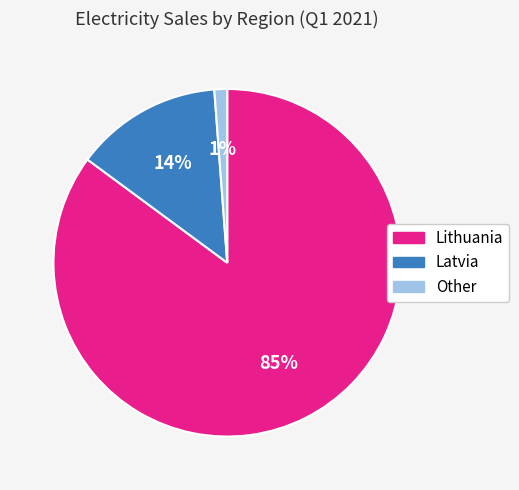

Do Other and Latvia together represent more than half of the pie?

No